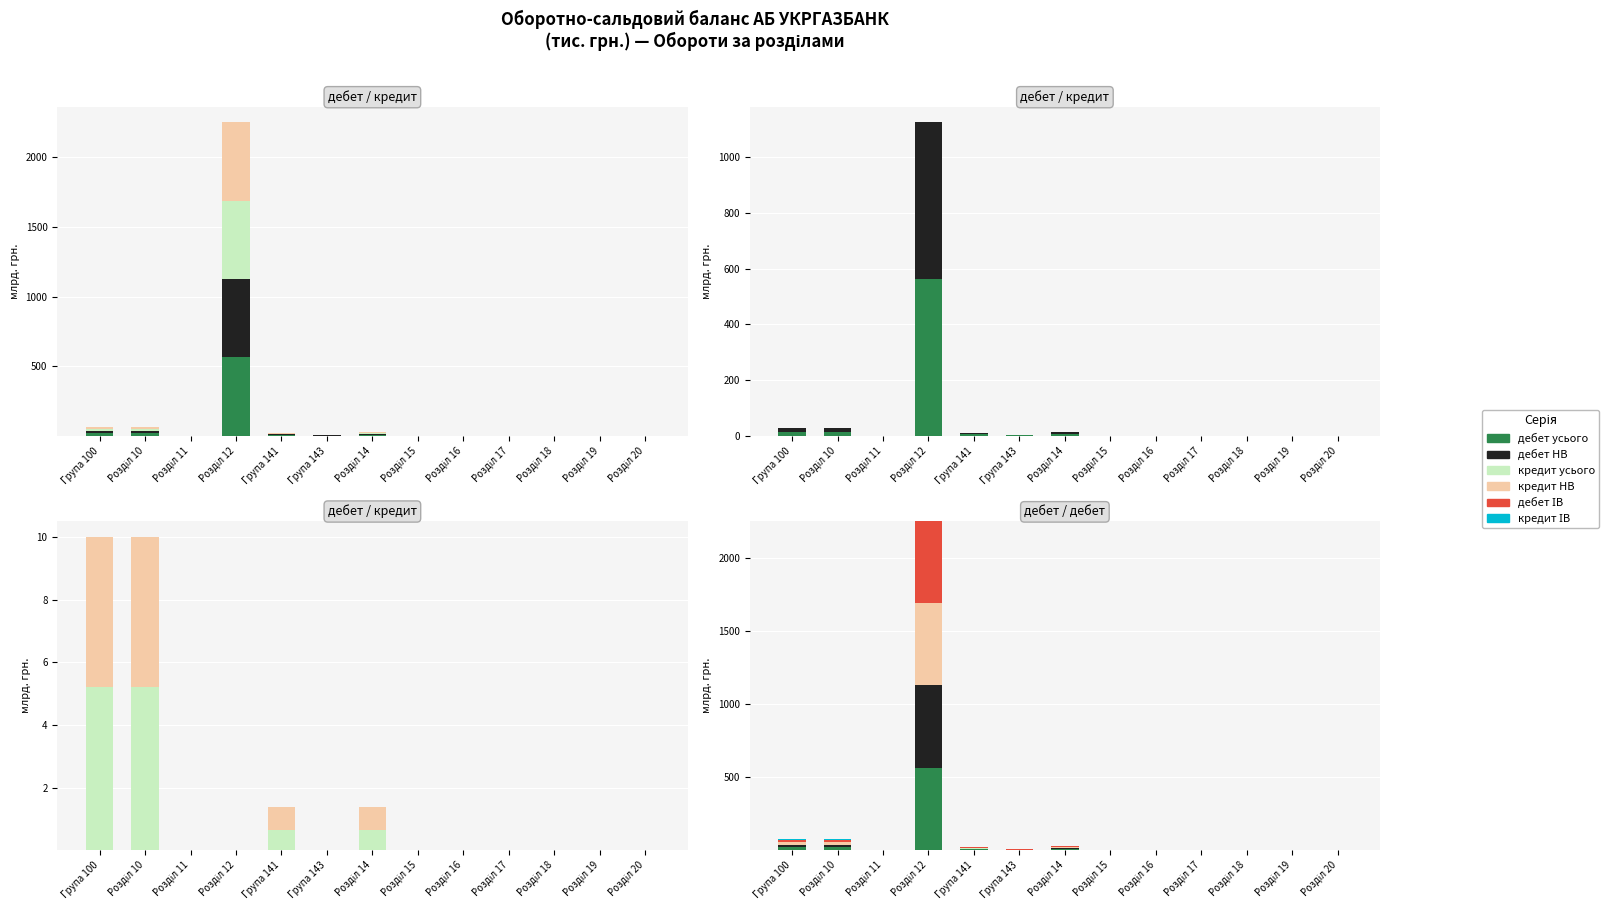

What is the label of the 5th bar from the right?

Розділ 16